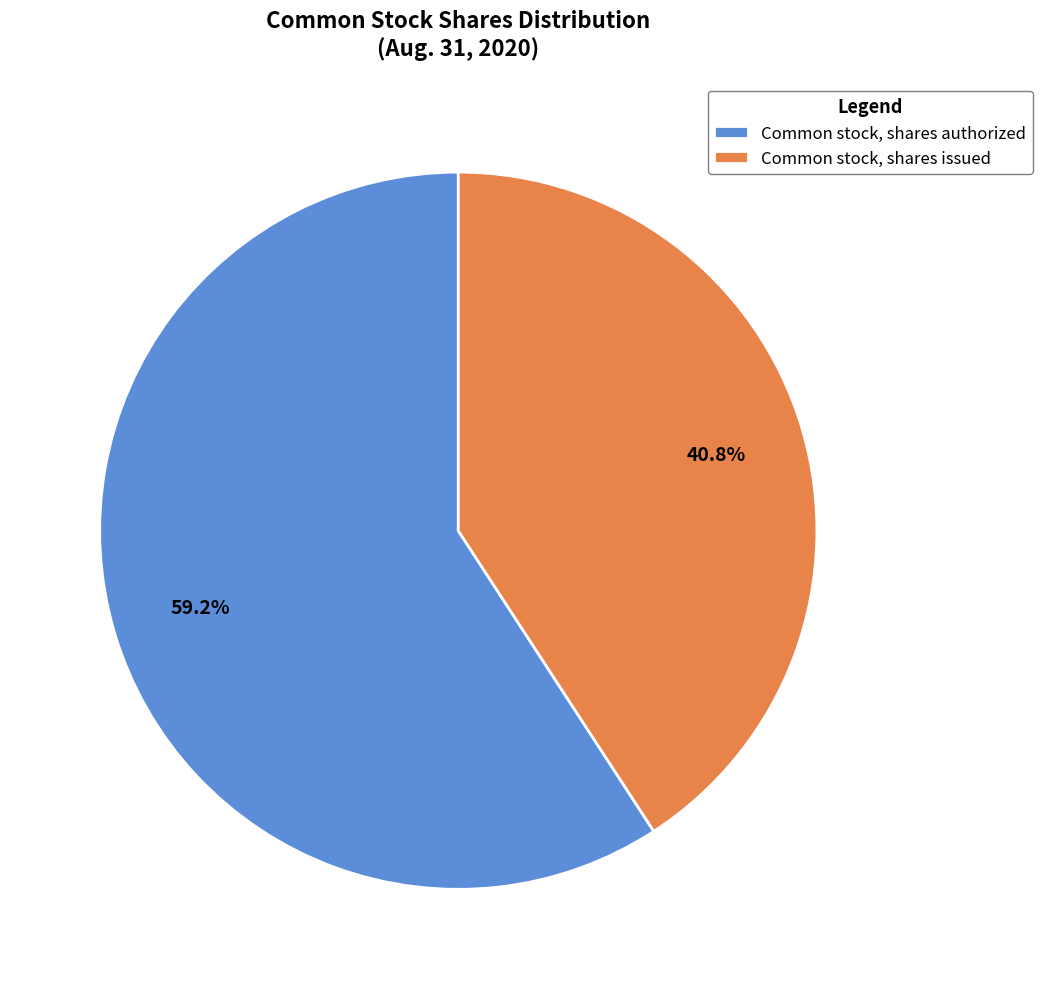

Does any single category account for the majority?

Yes